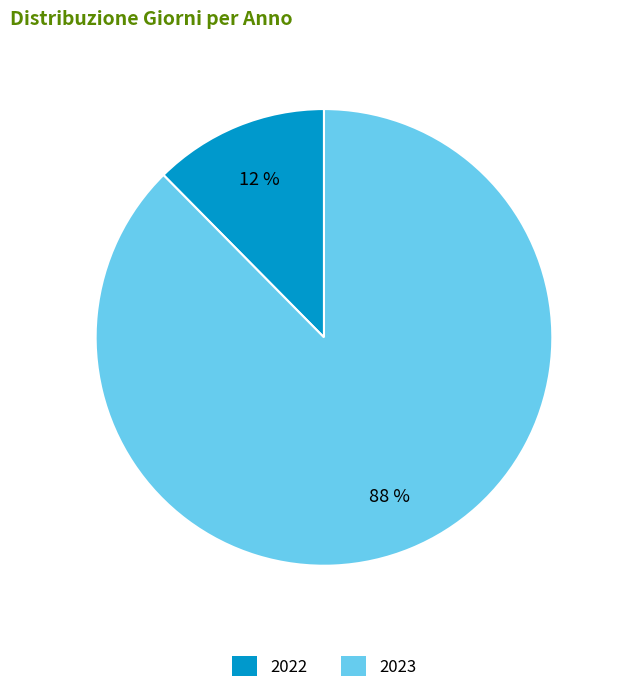

How many slices are in this pie chart?

2